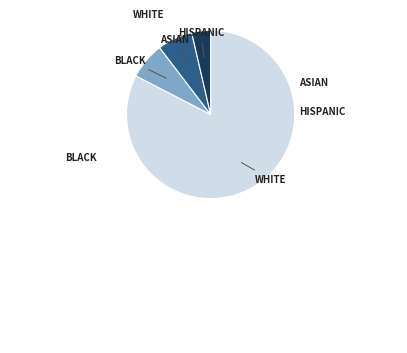

To the nearest percent, what is the average slice percentage?

25%